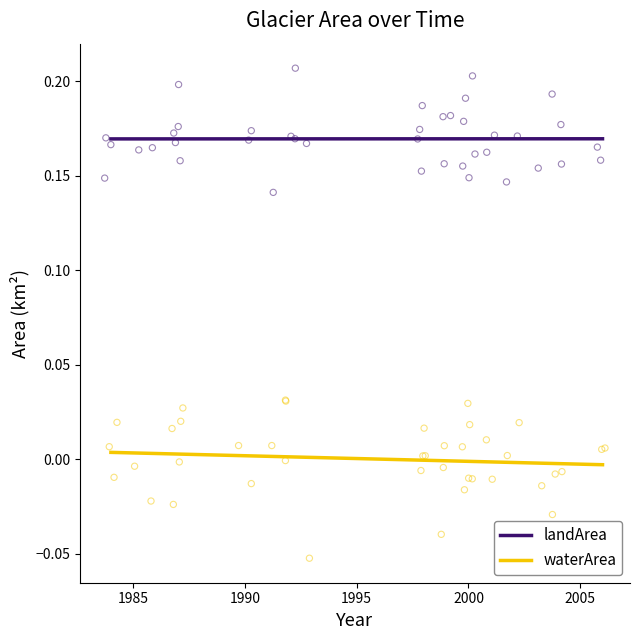

Which series reaches the maximum Y coordinate?

landArea